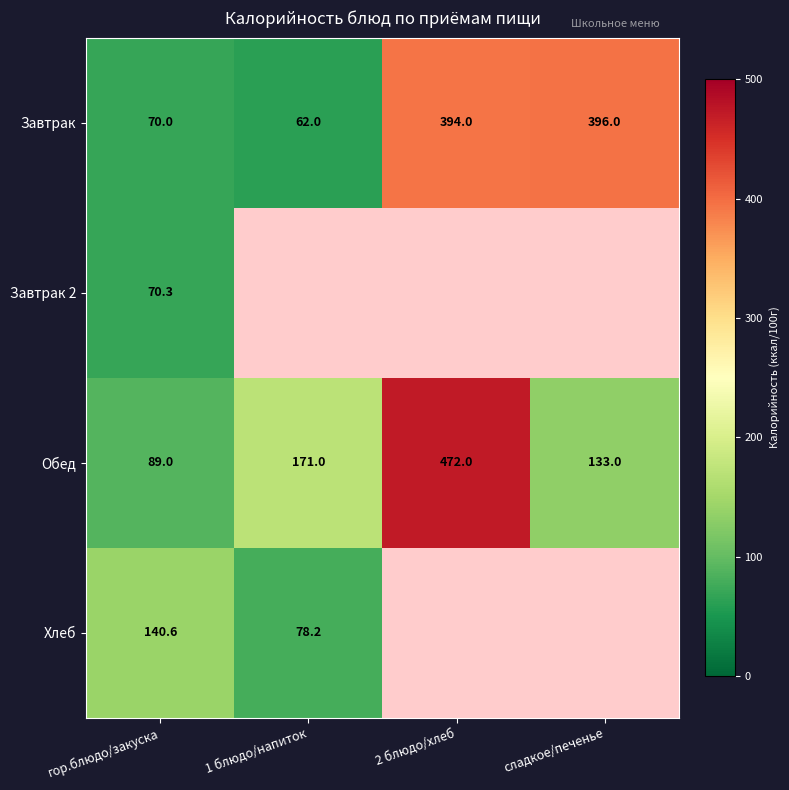

At which category is the sum across all series the highest?

гор.блюдо/закуска